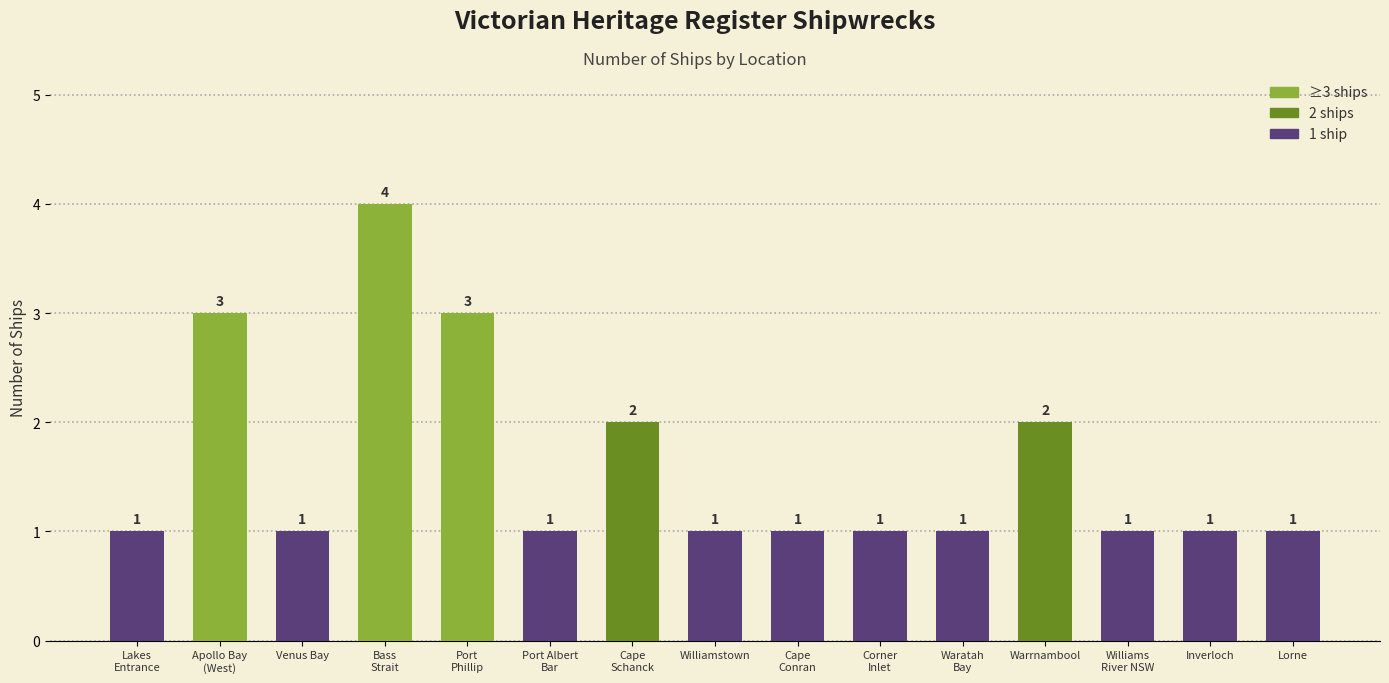

What is the smallest value displayed?

1